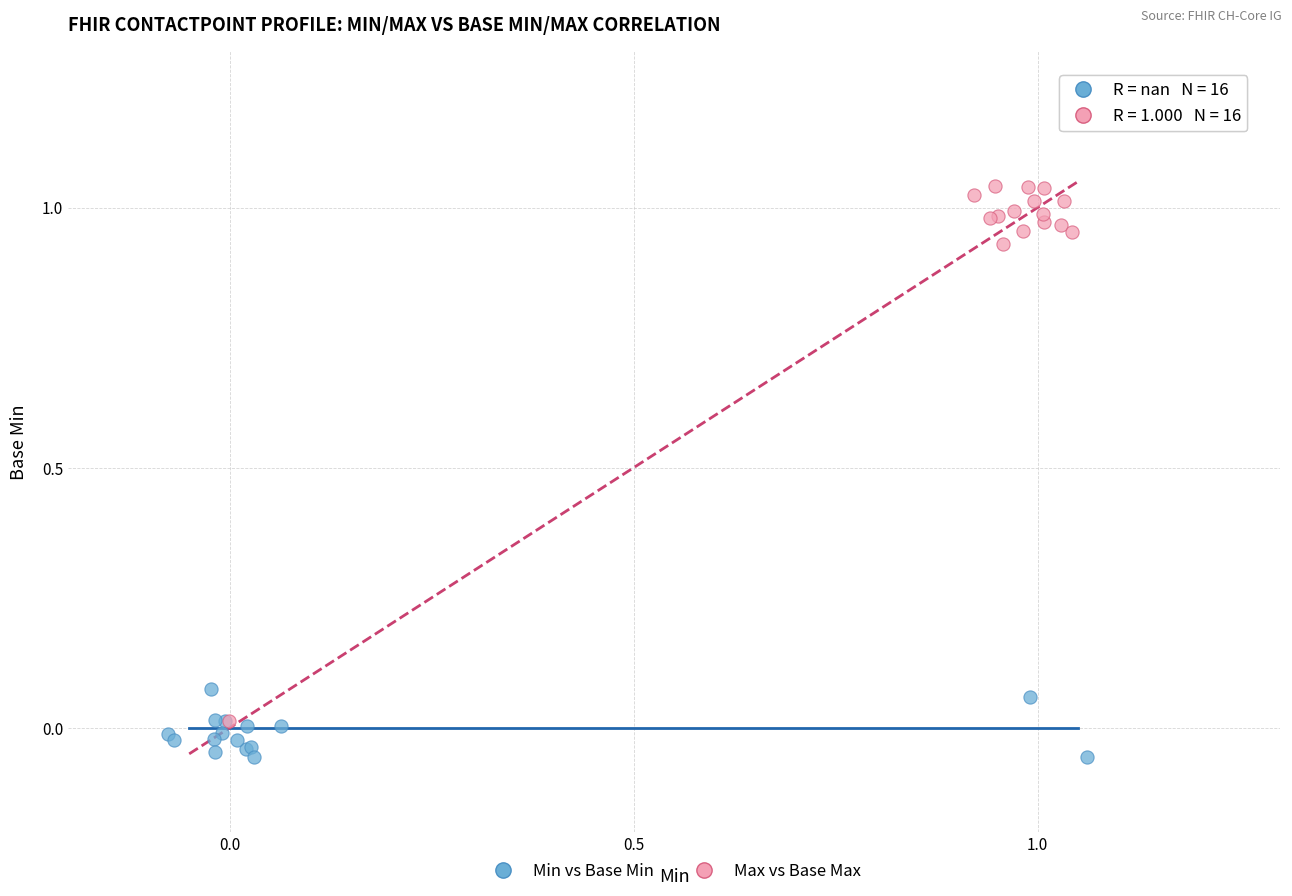

What are all the series names shown in the legend?

Min vs Base Min, Max vs Base Max